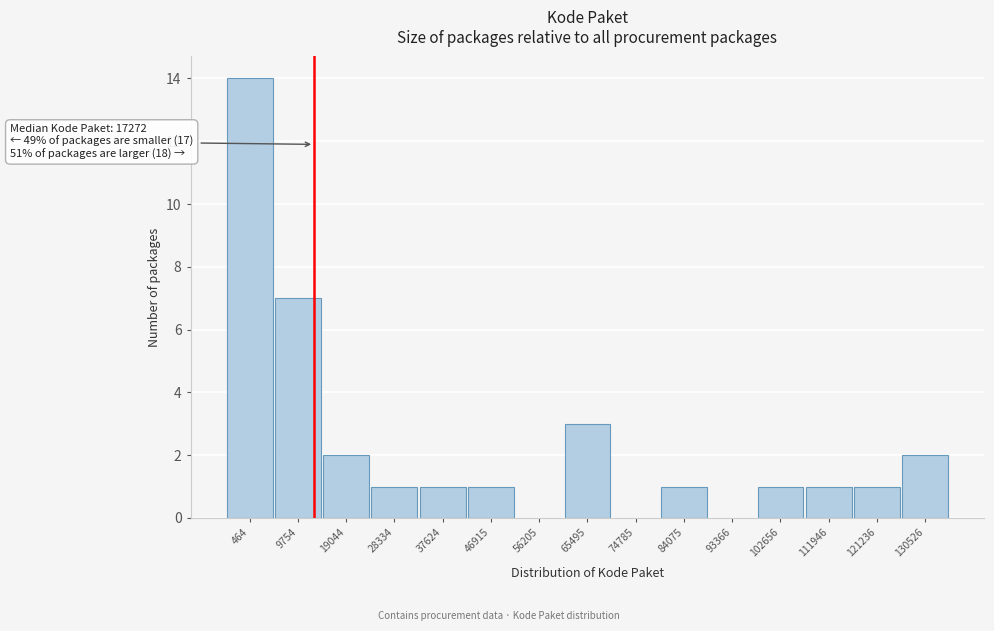

Reading left to right, what are all the values shown in this chart?

464=14	9754=7	19044=2	28334=1	37624=1	46915=1	56205=0	65495=3	74785=0	84075=1	93366=0	102656=1	111946=1	121236=1	130526=2